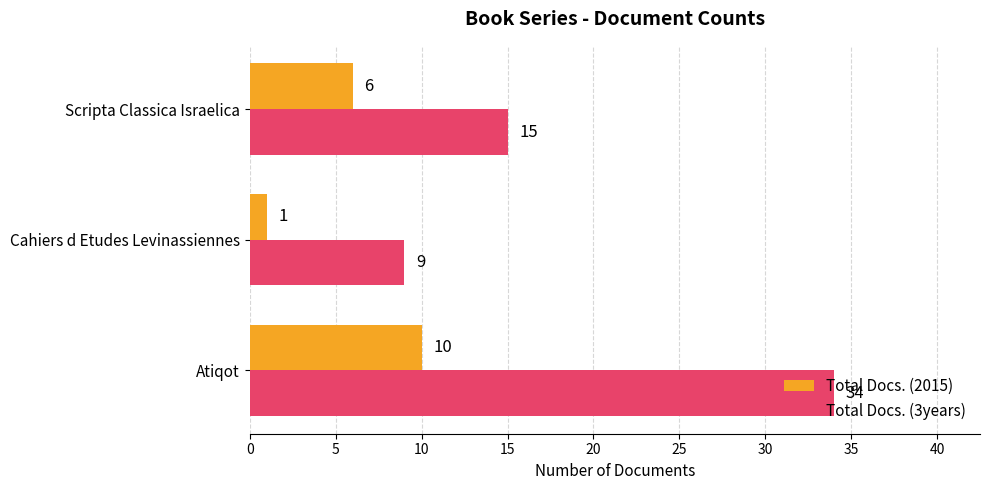

True or false: Total Docs. (3years) has a value of 3 at Cahiers d Etudes Levinassiennes.

False